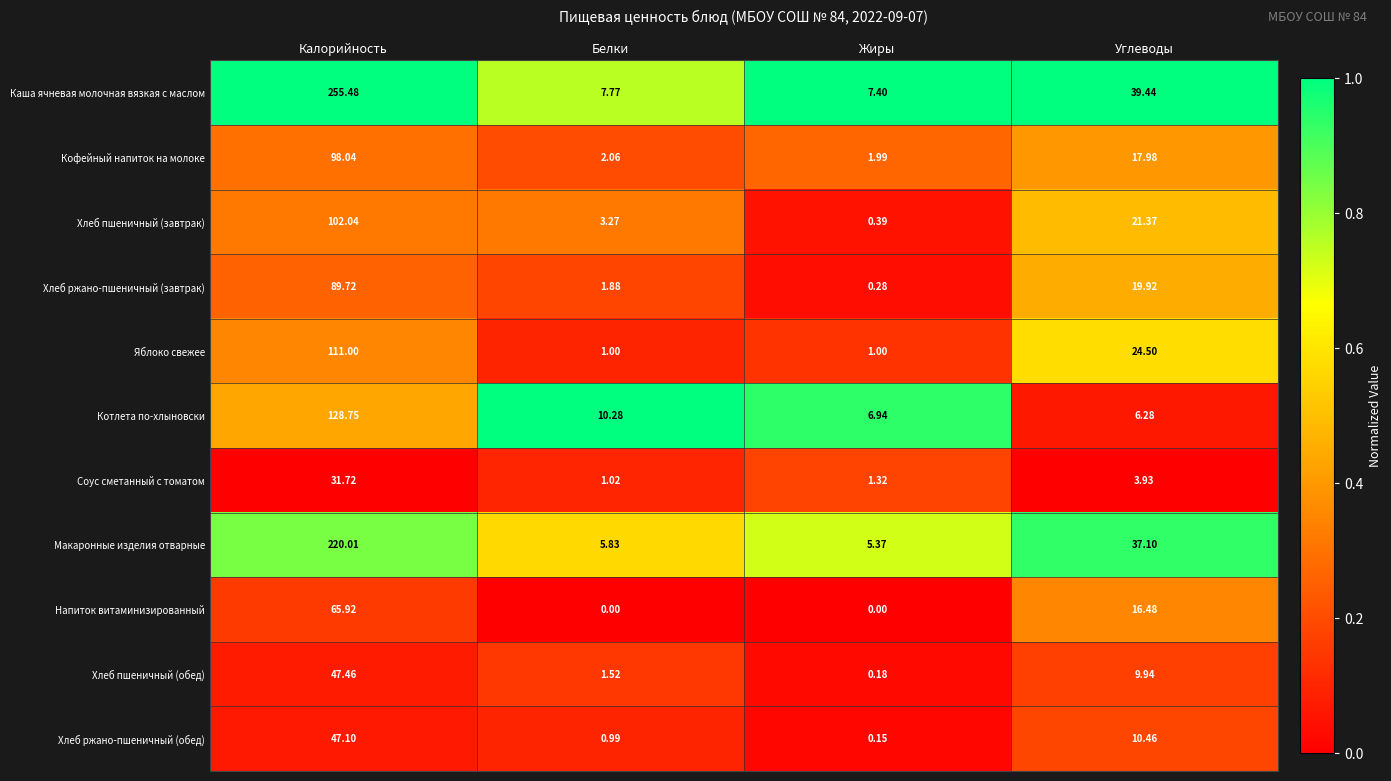

Which label corresponds to the largest value in the chart?

Калорийность